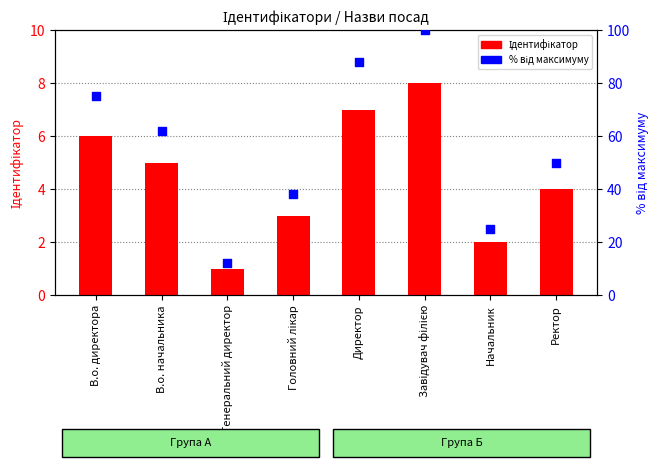

Which series has the largest total across all categories?

% від максимуму